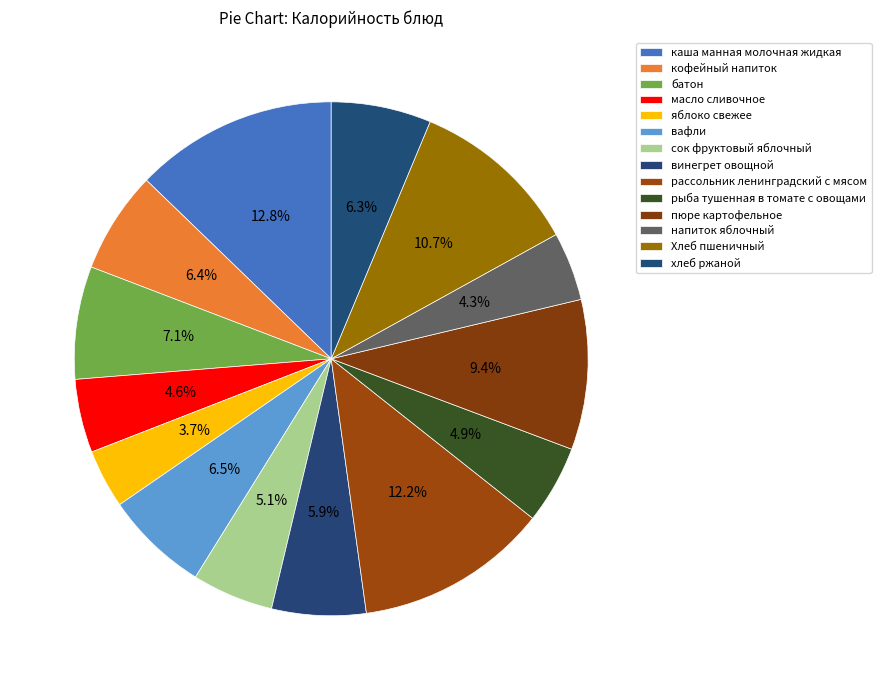

To the nearest percent, what is the average slice percentage?

7%